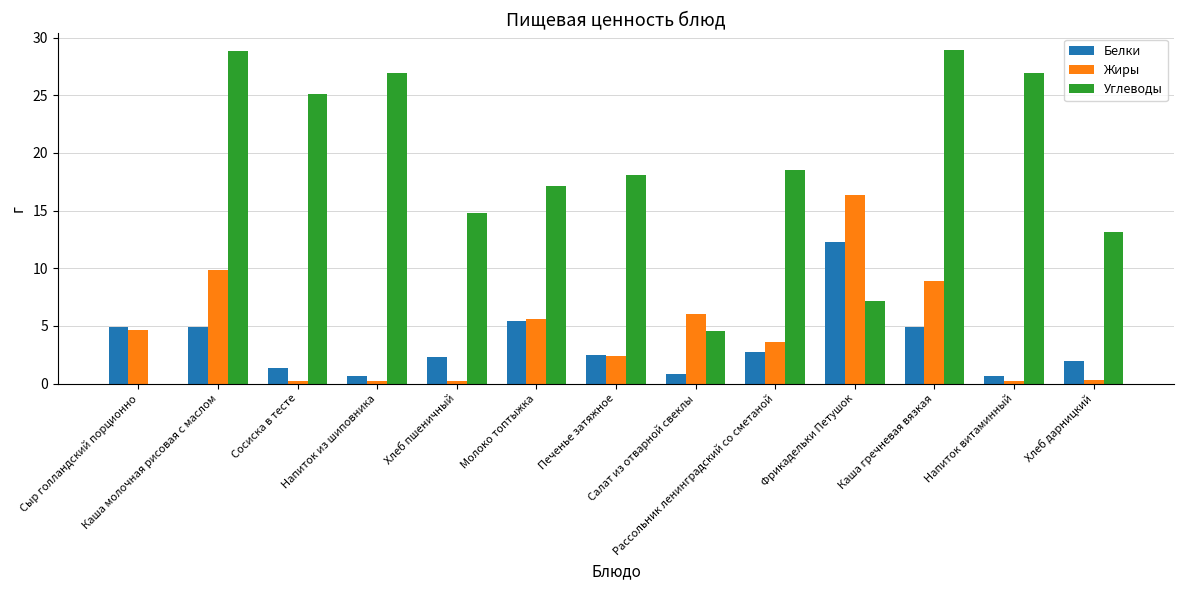

Which series has the largest total across all categories?

Углеводы